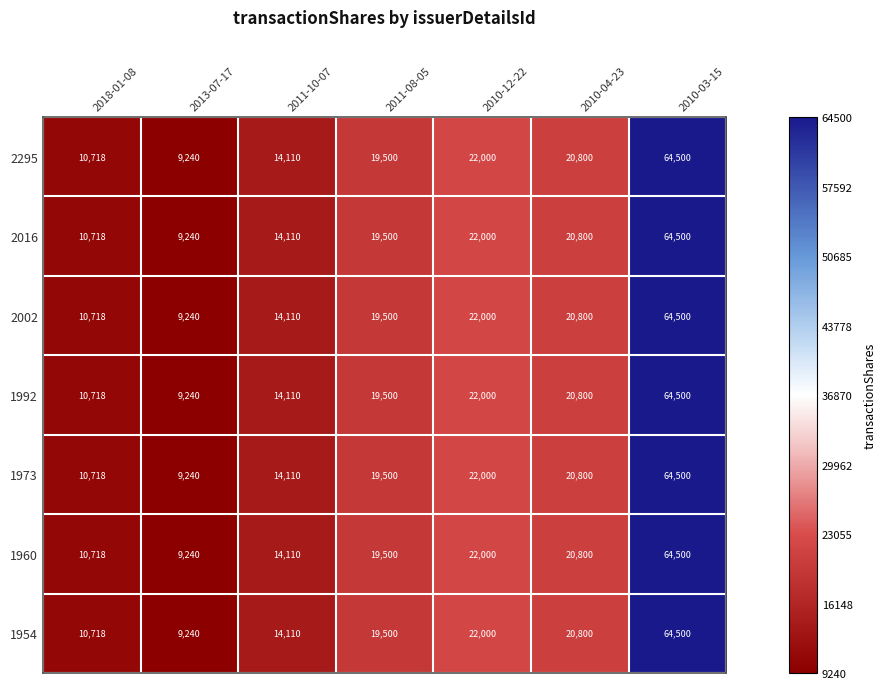

List the labels in order of 1954 value, smallest first.

2013-07-17, 2018-01-08, 2011-10-07, 2011-08-05, 2010-04-23, 2010-12-22, 2010-03-15